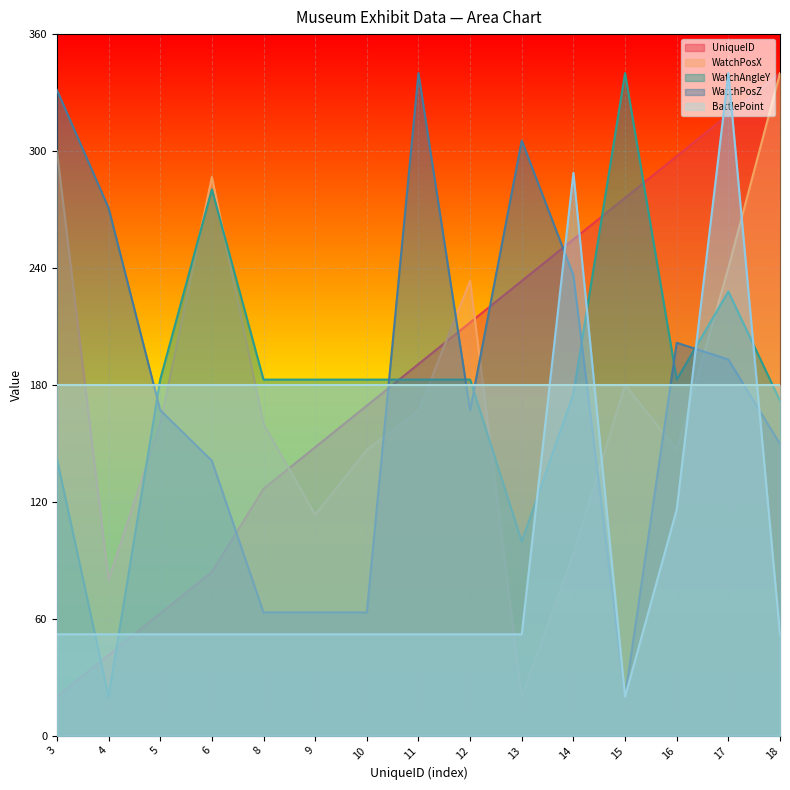

At which category is the sum across all series the highest?

17